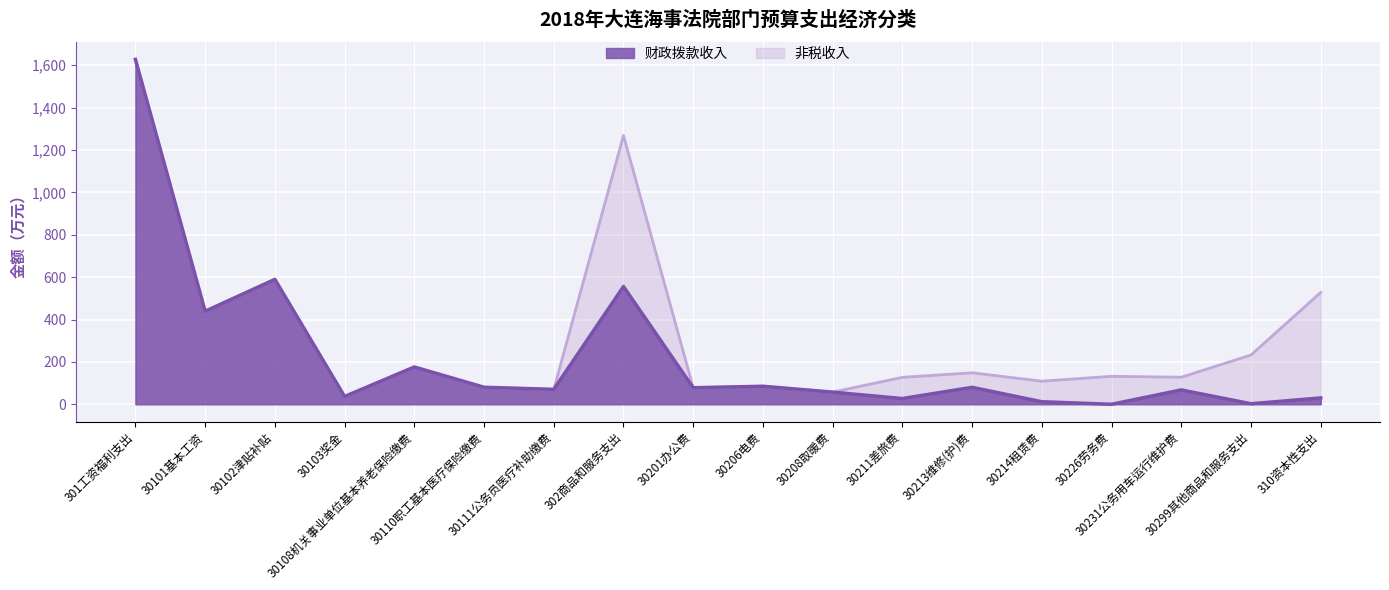

What position from the right is 30101基本工资?

17